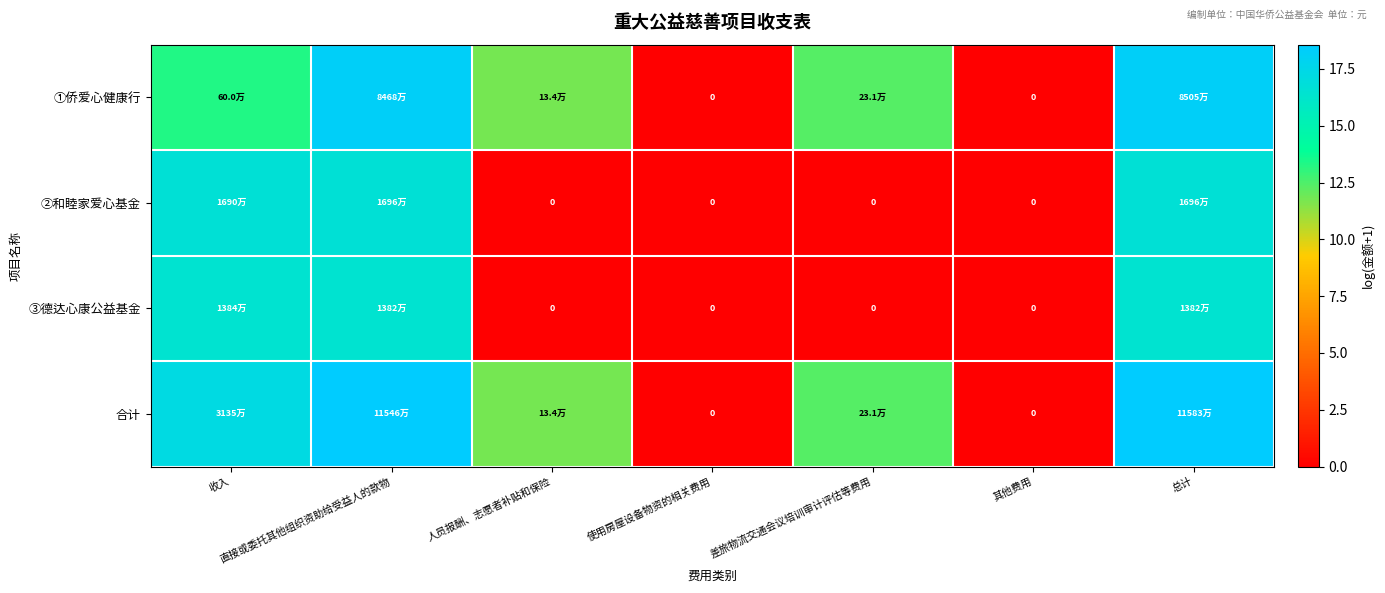

Rank the series by their maximum value, from highest to lowest.

合计, ①侨爱心健康行, ②和睦家爱心基金, ③德达心康公益基金